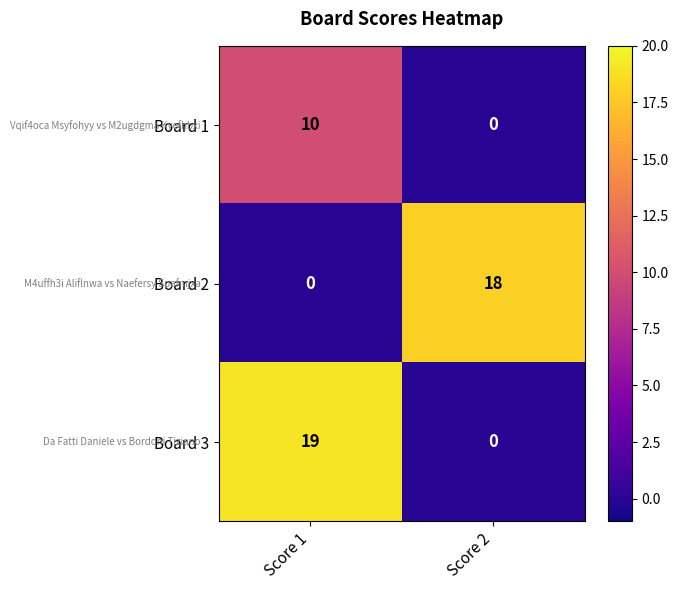

What is the difference between the maximum and minimum values in the Board 2 series?

18